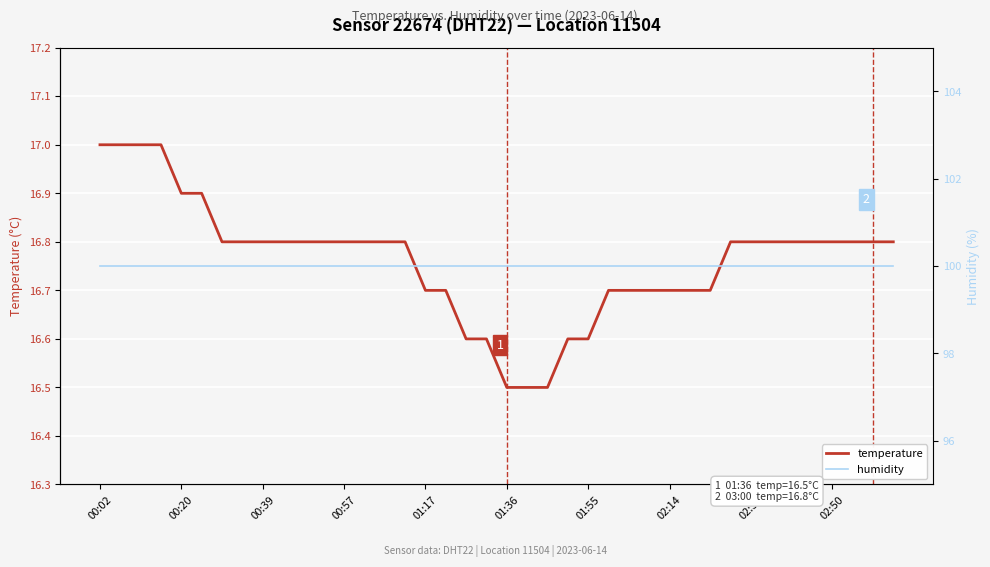

What is the maximum value shown in the chart?

100.0